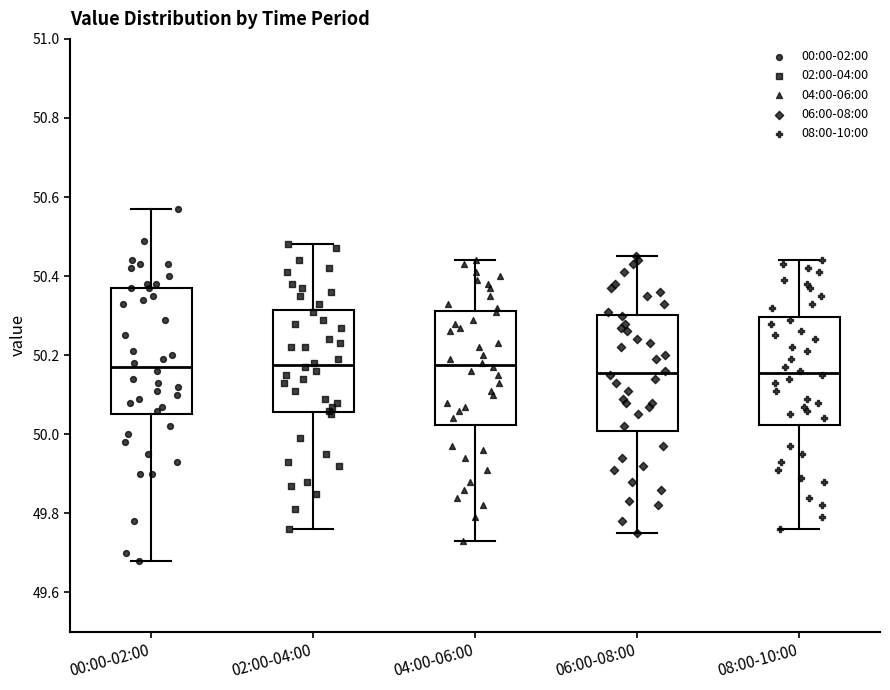

Which box is the tallest, from its lower edge to its upper edge?

00:00-02:00